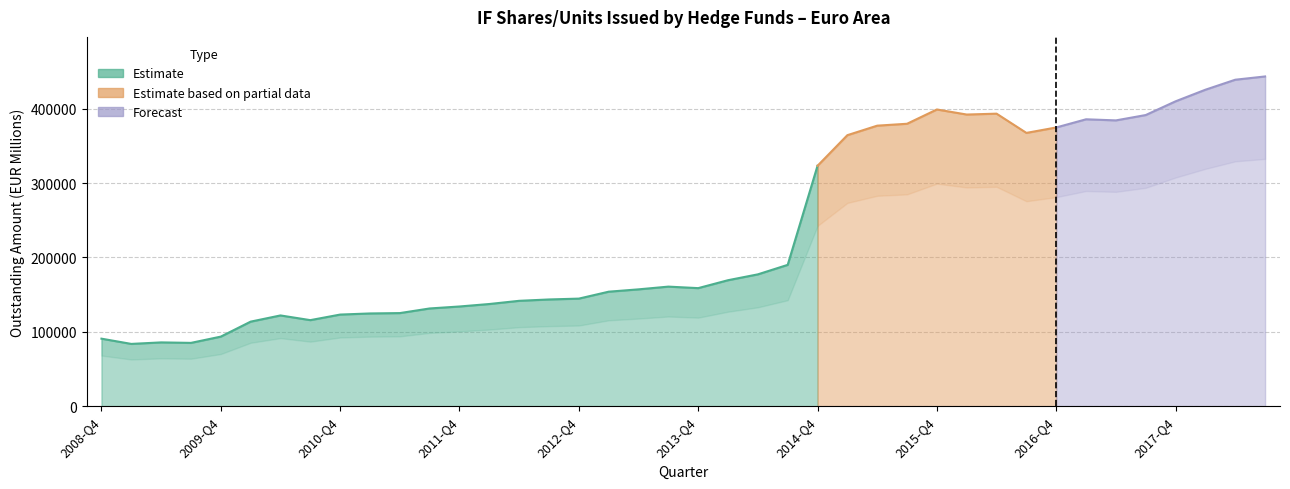

Which has a higher value, 2009-Q3 or 2017-Q1?

2017-Q1